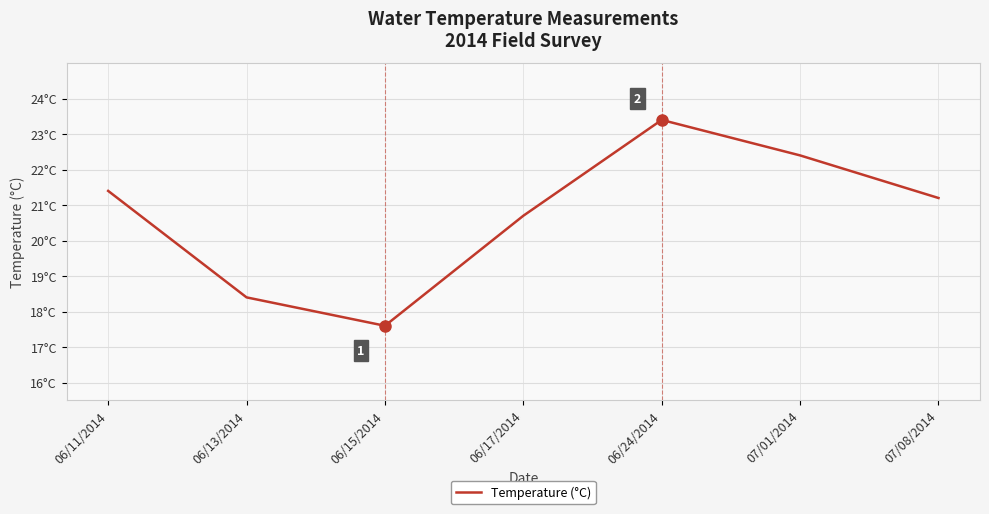

How many data points does each series have?

7